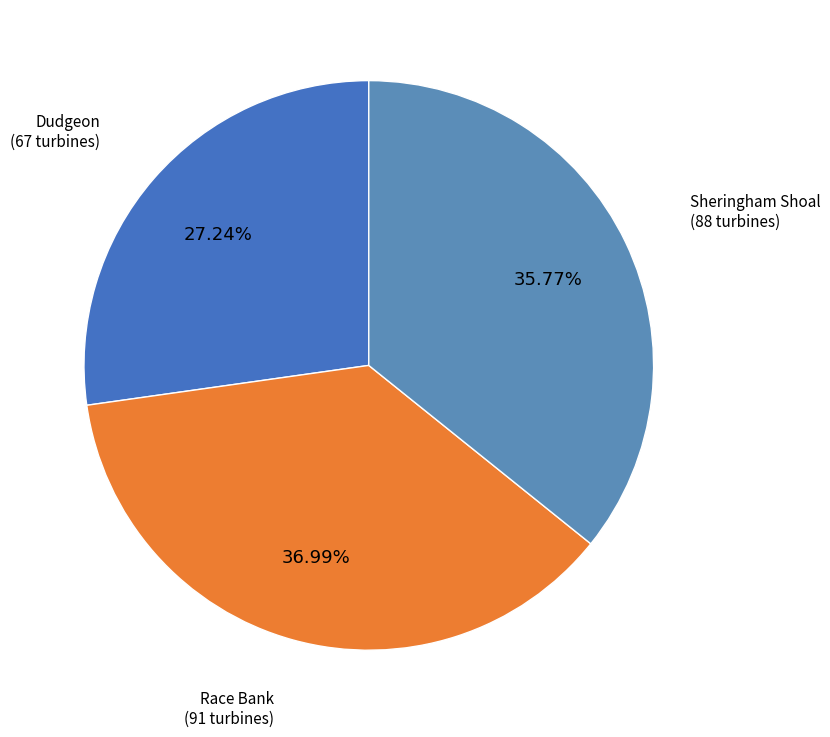

Which category has the biggest portion of the pie?

Race Bank